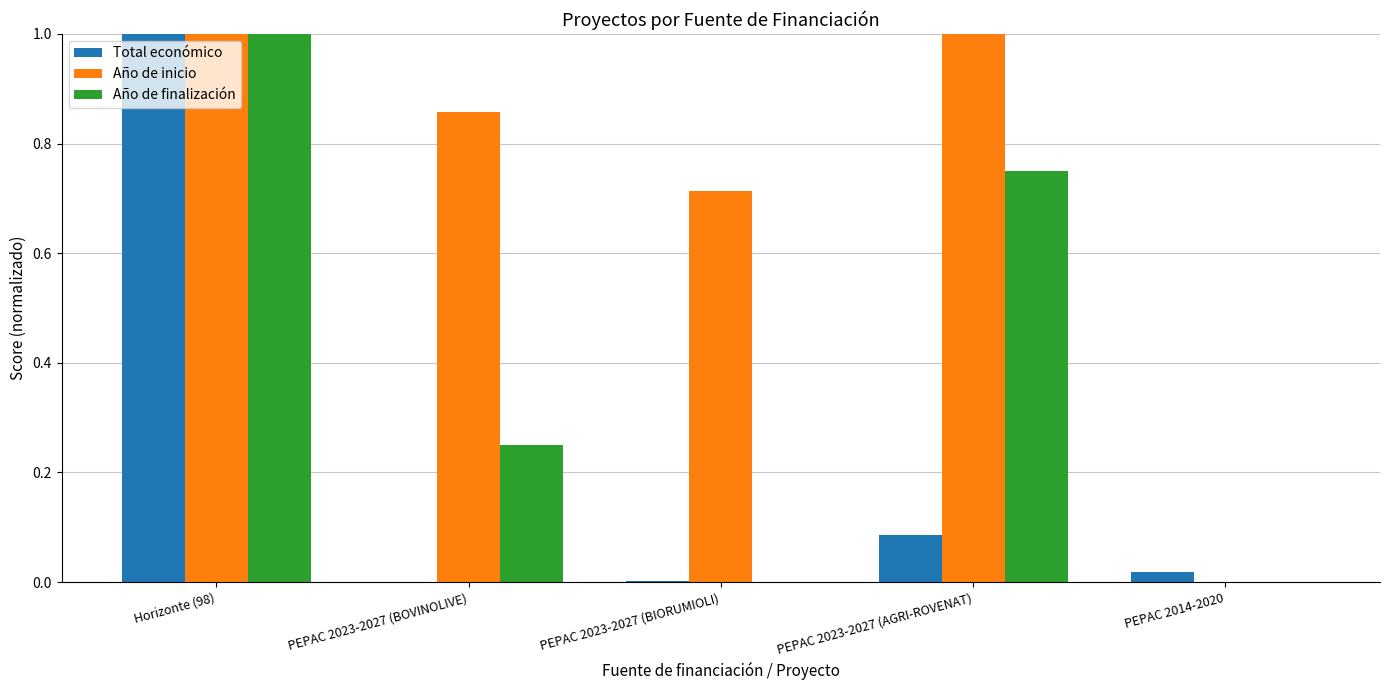

How many Año de inicio values are between 0 and 1?

5